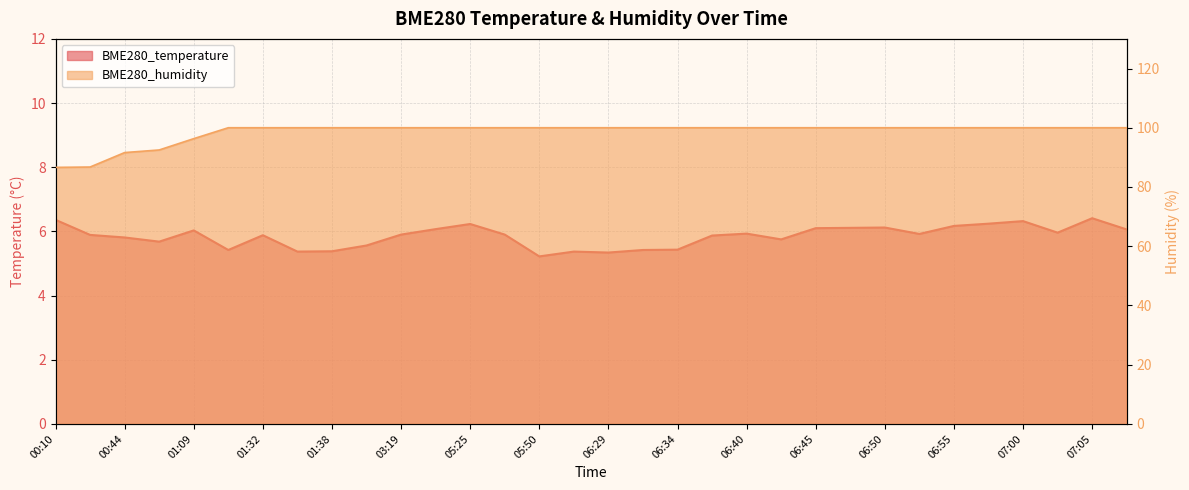

True or false: BME280_humidity has a value of 92.5 at 01:03.

True